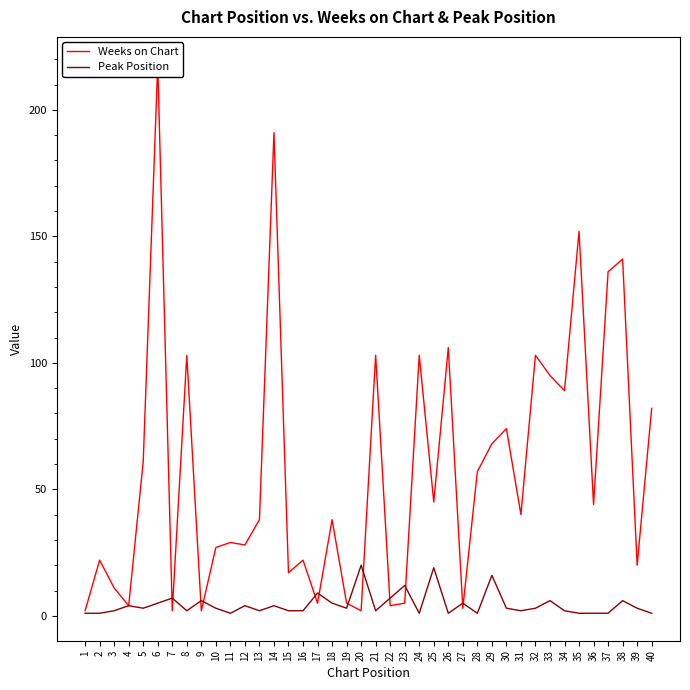

Which series has the largest range (max minus min)?

Weeks on Chart